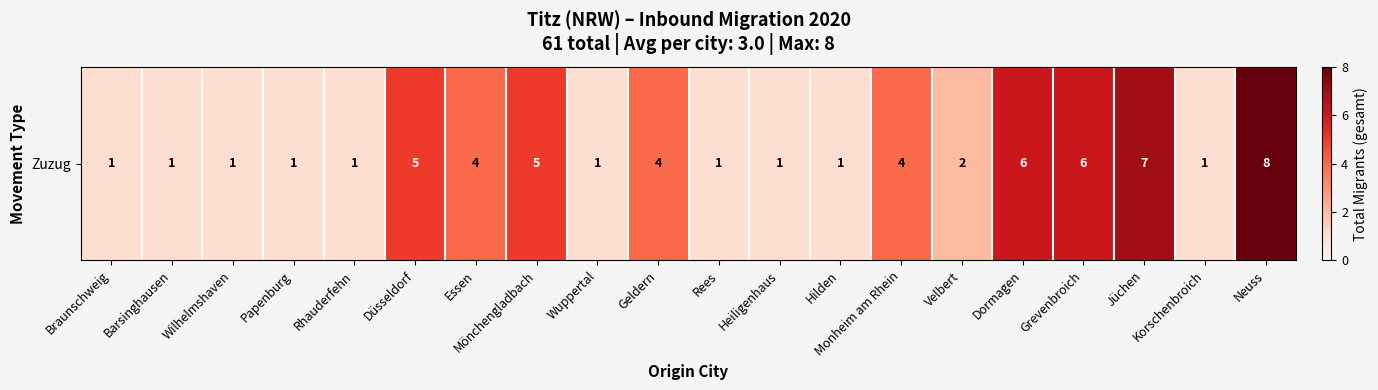

Read the value at Braunschweig.

1